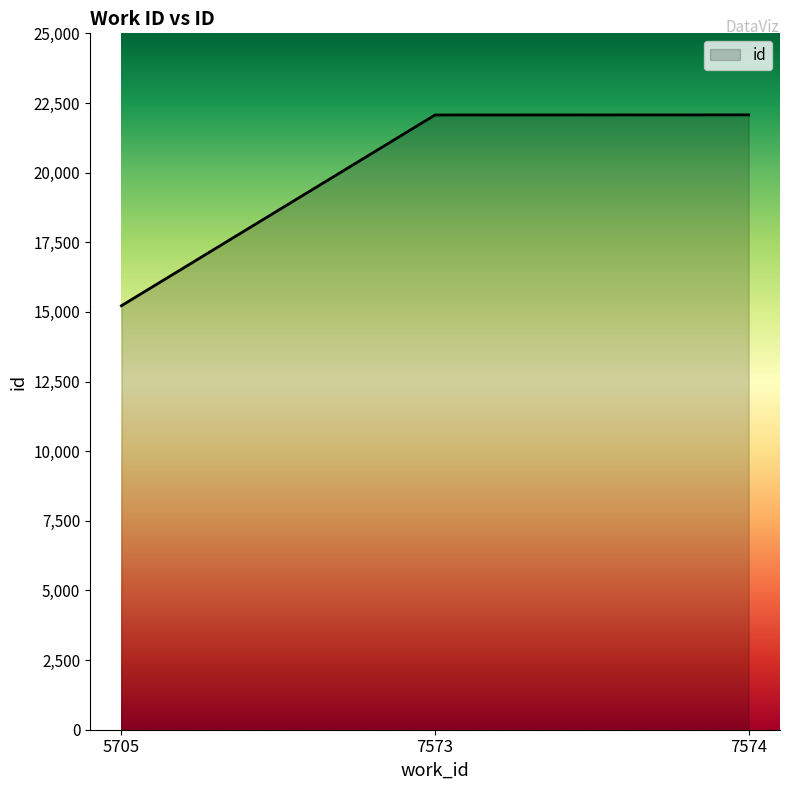

How many categories are shown in the chart?

3